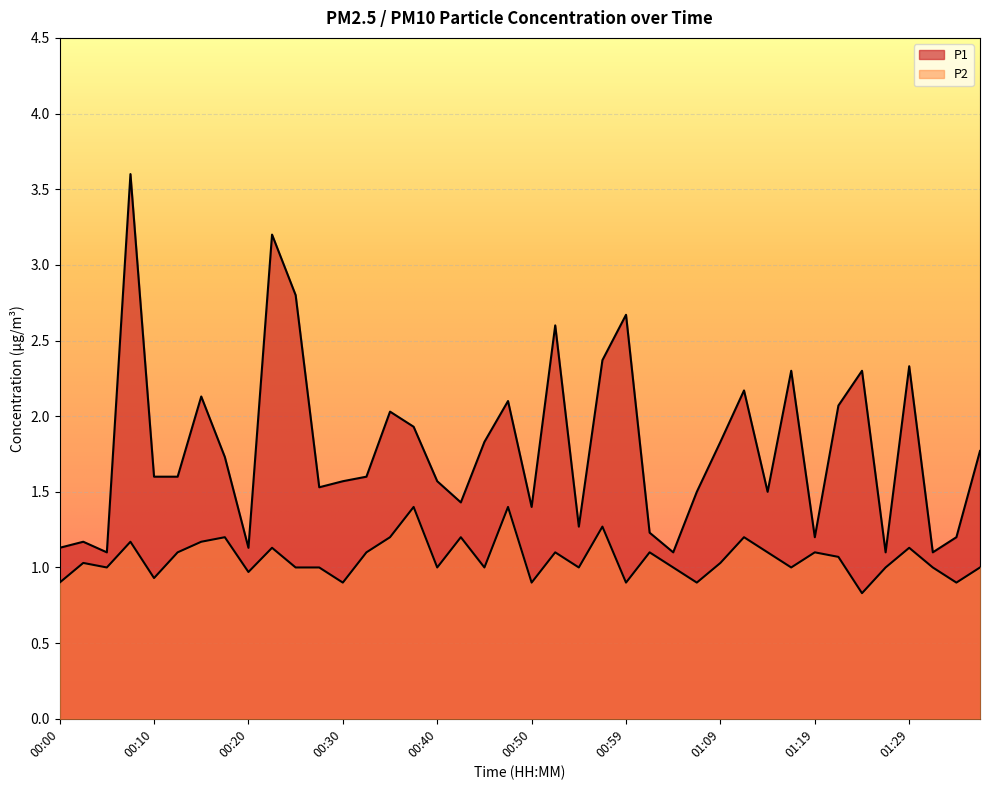

In P2, how many points are higher than both neighbors (excluding endpoints)?

13